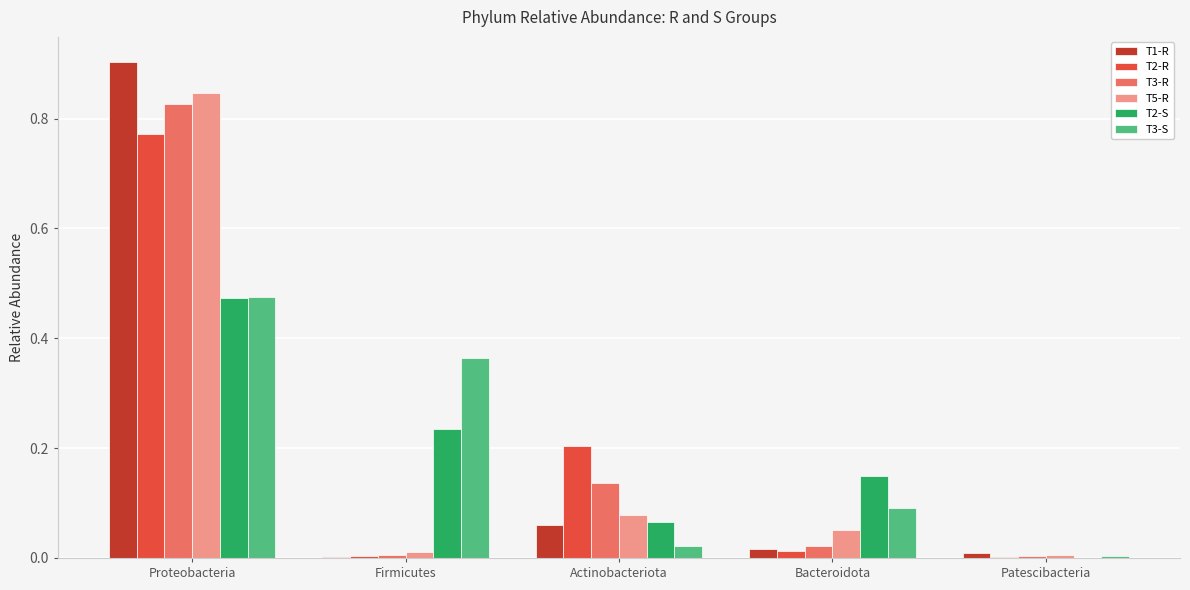

Is the value of T2-R at Proteobacteria greater than the value of T2-S at Firmicutes?

Yes